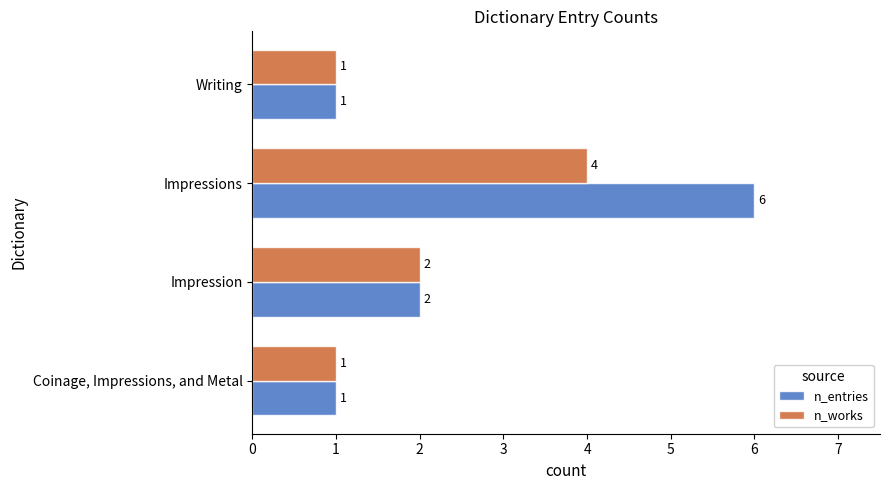

Is it true that n_works equals 2 at Impression?

True